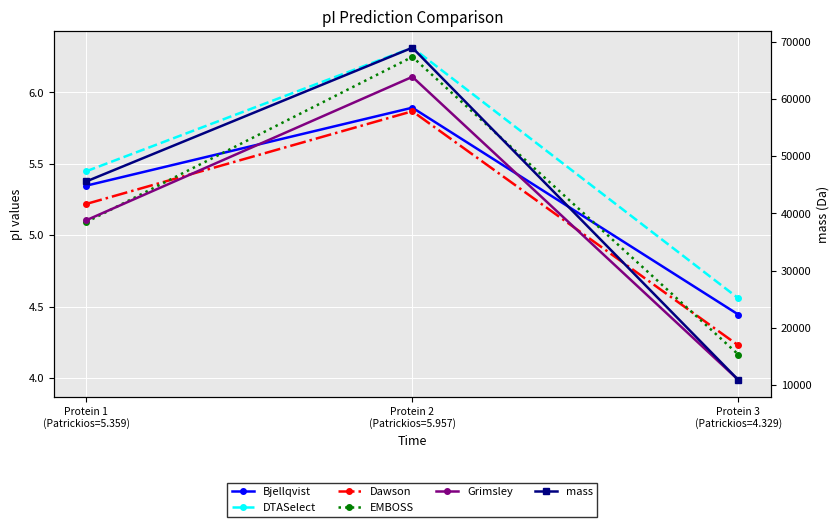

How many lines are shown in the chart?

6